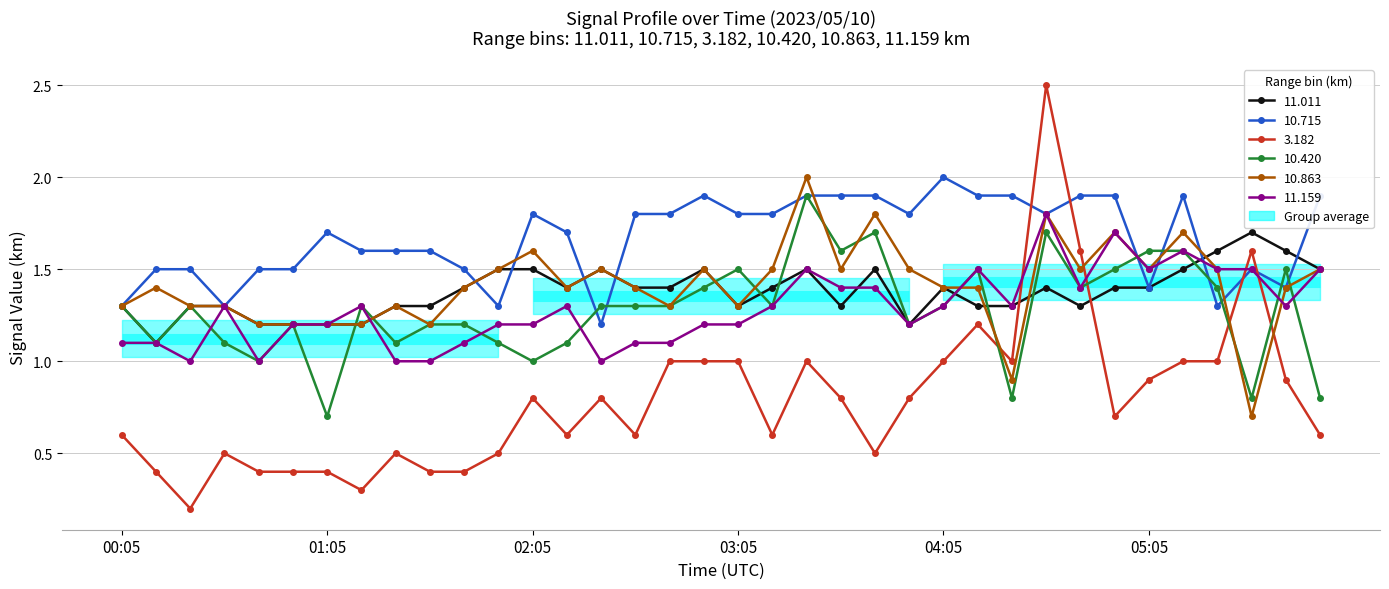

Reading left to right, extract all data points from this chart.

11.011: 00:05=1.3	00:15=1.1	00:25=1.3	00:35=1.3	00:45=1.2	00:55=1.2	01:05=1.2	01:15=1.2	01:25=1.3	01:35=1.3	01:45=1.4	01:55=1.5	02:05=1.5	02:15=1.4	02:25=1.5	02:35=1.4	02:45=1.4	02:55=1.5	03:05=1.3	03:15=1.4	03:25=1.5	03:35=1.3	03:45=1.5	03:55=1.2	04:05=1.4	04:15=1.3	04:25=1.3	04:35=1.4	04:45=1.3	04:55=1.4	05:05=1.4	05:15=1.5	05:25=1.6	05:35=1.7	05:45=1.6	05:55=1.5
10.715: 00:05=1.3	00:15=1.5	00:25=1.5	00:35=1.3	00:45=1.5	00:55=1.5	01:05=1.7	01:15=1.6	01:25=1.6	01:35=1.6	01:45=1.5	01:55=1.3	02:05=1.8	02:15=1.7	02:25=1.2	02:35=1.8	02:45=1.8	02:55=1.9	03:05=1.8	03:15=1.8	03:25=1.9	03:35=1.9	03:45=1.9	03:55=1.8	04:05=2.0	04:15=1.9	04:25=1.9	04:35=1.8	04:45=1.9	04:55=1.9	05:05=1.4	05:15=1.9	05:25=1.3	05:35=1.5	05:45=1.4	05:55=1.9
3.182: 00:05=0.6	00:15=0.4	00:25=0.2	00:35=0.5	00:45=0.4	00:55=0.4	01:05=0.4	01:15=0.3	01:25=0.5	01:35=0.4	01:45=0.4	01:55=0.5	02:05=0.8	02:15=0.6	02:25=0.8	02:35=0.6	02:45=1.0	02:55=1.0	03:05=1.0	03:15=0.6	03:25=1.0	03:35=0.8	03:45=0.5	03:55=0.8	04:05=1.0	04:15=1.2	04:25=1.0	04:35=2.5	04:45=1.6	04:55=0.7	05:05=0.9	05:15=1.0	05:25=1.0	05:35=1.6	05:45=0.9	05:55=0.6
10.420: 00:05=1.3	00:15=1.1	00:25=1.3	00:35=1.1	00:45=1.0	00:55=1.2	01:05=0.7	01:15=1.3	01:25=1.1	01:35=1.2	01:45=1.2	01:55=1.1	02:05=1.0	02:15=1.1	02:25=1.3	02:35=1.3	02:45=1.3	02:55=1.4	03:05=1.5	03:15=1.3	03:25=1.9	03:35=1.6	03:45=1.7	03:55=1.2	04:05=1.3	04:15=1.5	04:25=0.8	04:35=1.7	04:45=1.4	04:55=1.5	05:05=1.6	05:15=1.6	05:25=1.4	05:35=0.8	05:45=1.5	05:55=0.8
10.863: 00:05=1.3	00:15=1.4	00:25=1.3	00:35=1.3	00:45=1.2	00:55=1.2	01:05=1.2	01:15=1.2	01:25=1.3	01:35=1.2	01:45=1.4	01:55=1.5	02:05=1.6	02:15=1.4	02:25=1.5	02:35=1.4	02:45=1.3	02:55=1.5	03:05=1.3	03:15=1.5	03:25=2.0	03:35=1.5	03:45=1.8	03:55=1.5	04:05=1.4	04:15=1.4	04:25=0.9	04:35=1.8	04:45=1.5	04:55=1.7	05:05=1.5	05:15=1.7	05:25=1.5	05:35=0.7	05:45=1.4	05:55=1.5
11.159: 00:05=1.1	00:15=1.1	00:25=1.0	00:35=1.3	00:45=1.0	00:55=1.2	01:05=1.2	01:15=1.3	01:25=1.0	01:35=1.0	01:45=1.1	01:55=1.2	02:05=1.2	02:15=1.3	02:25=1.0	02:35=1.1	02:45=1.1	02:55=1.2	03:05=1.2	03:15=1.3	03:25=1.5	03:35=1.4	03:45=1.4	03:55=1.2	04:05=1.3	04:15=1.5	04:25=1.3	04:35=1.8	04:45=1.4	04:55=1.7	05:05=1.5	05:15=1.6	05:25=1.5	05:35=1.5	05:45=1.3	05:55=1.5